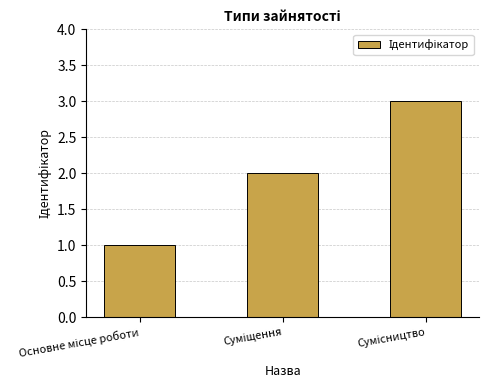

What is the sum of all values?

6